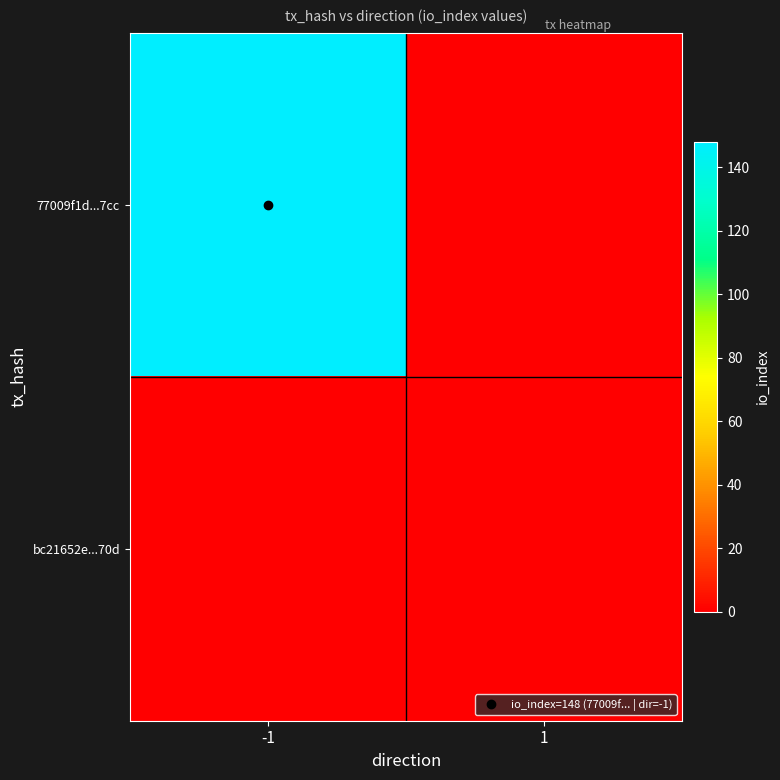

List the series in order of their overall mean, highest first.

77009f1d...7cc, bc21652e...70d